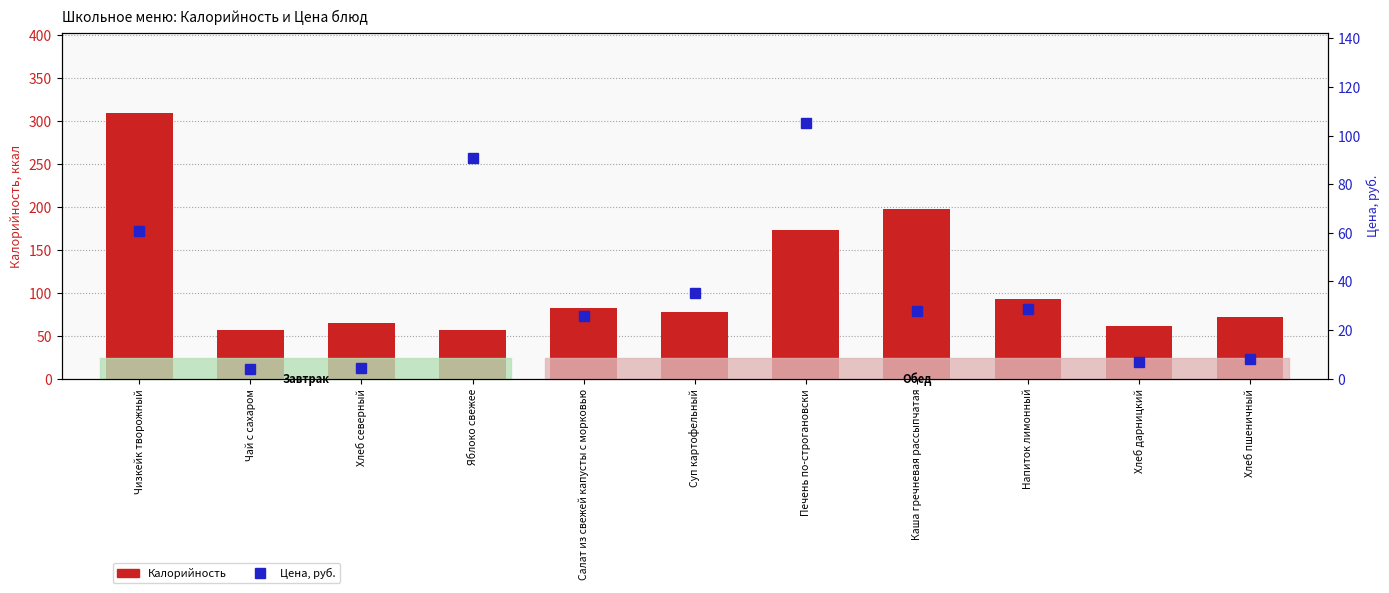

List the series in order of their overall mean, lowest first.

Цена, руб., Калорийность